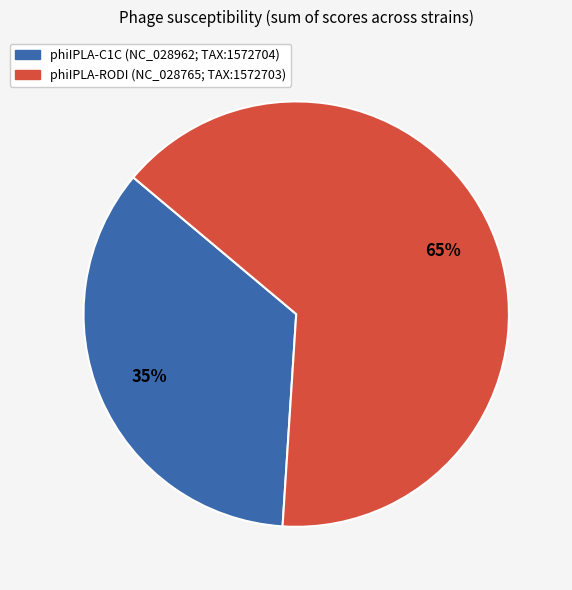

What percentage is the phiIPLA-RODI (NC_028765; TAX:1572703) slice, to the nearest percent?

65%